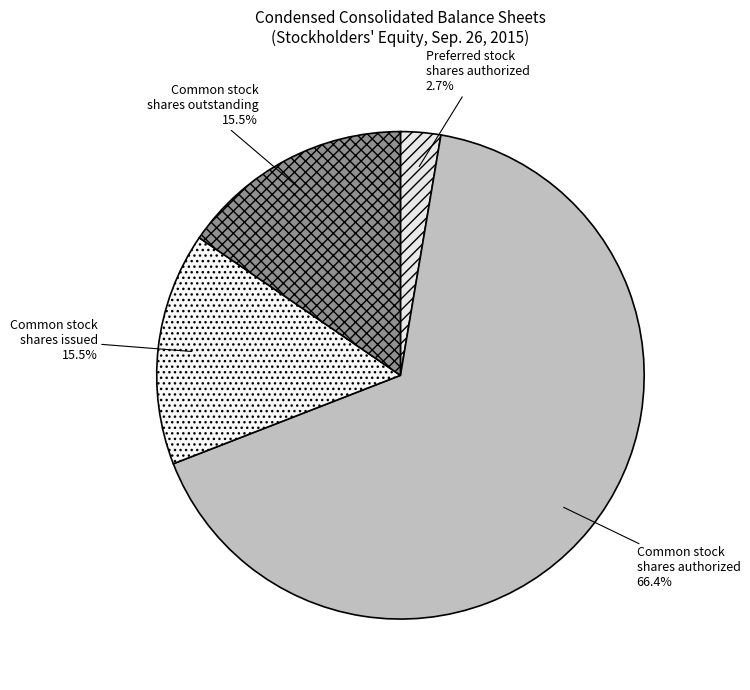

Count the number of slices in the pie.

4